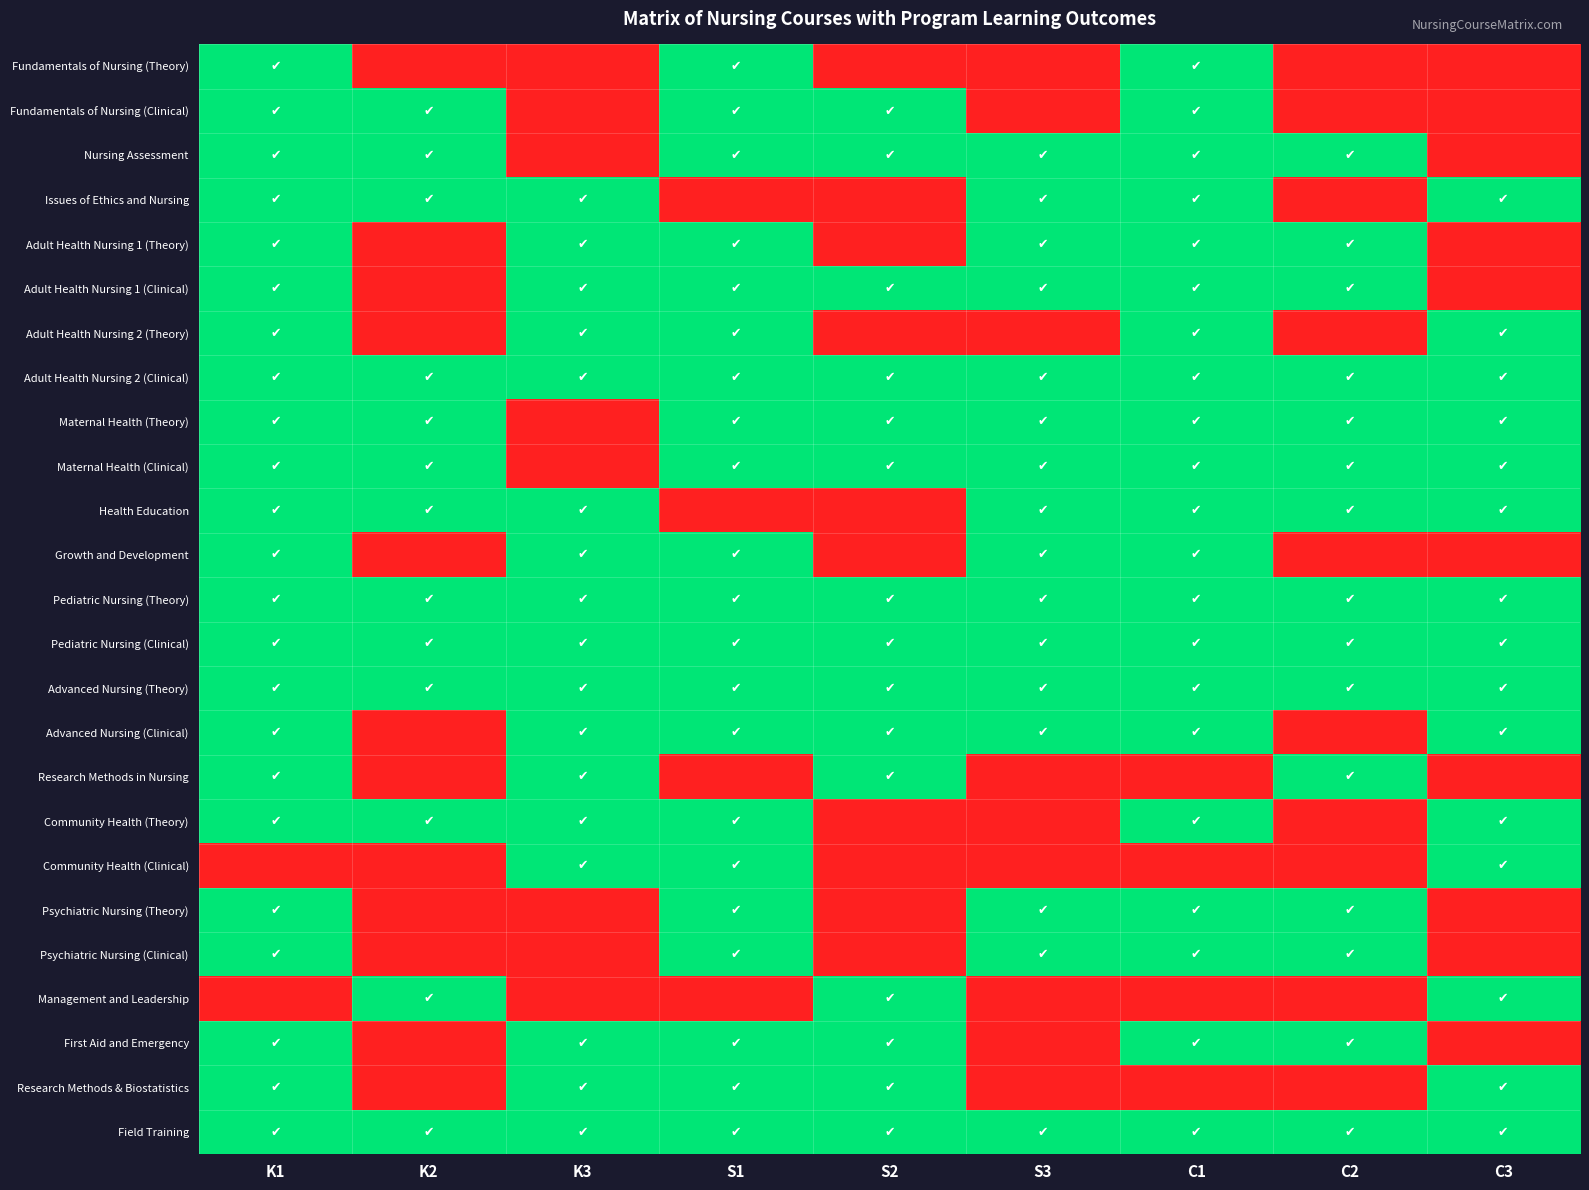

Reading right to left, extract all data points from this chart.

Fundamentals of Nursing (Theory): C3=0	C2=0	C1=1	S3=0	S2=0	S1=1	K3=0	K2=0	K1=1
Fundamentals of Nursing (Clinical): C3=0	C2=0	C1=1	S3=0	S2=1	S1=1	K3=0	K2=1	K1=1
Nursing Assessment: C3=0	C2=1	C1=1	S3=1	S2=1	S1=1	K3=0	K2=1	K1=1
Issues of Ethics and Nursing: C3=1	C2=0	C1=1	S3=1	S2=0	S1=0	K3=1	K2=1	K1=1
Adult Health Nursing 1 (Theory): C3=0	C2=1	C1=1	S3=1	S2=0	S1=1	K3=1	K2=0	K1=1
Adult Health Nursing 1 (Clinical): C3=0	C2=1	C1=1	S3=1	S2=1	S1=1	K3=1	K2=0	K1=1
Adult Health Nursing 2 (Theory): C3=1	C2=0	C1=1	S3=0	S2=0	S1=1	K3=1	K2=0	K1=1
Adult Health Nursing 2 (Clinical): C3=1	C2=1	C1=1	S3=1	S2=1	S1=1	K3=1	K2=1	K1=1
Maternal Health (Theory): C3=1	C2=1	C1=1	S3=1	S2=1	S1=1	K3=0	K2=1	K1=1
Maternal Health (Clinical): C3=1	C2=1	C1=1	S3=1	S2=1	S1=1	K3=0	K2=1	K1=1
Health Education: C3=1	C2=1	C1=1	S3=1	S2=0	S1=0	K3=1	K2=1	K1=1
Growth and Development: C3=0	C2=0	C1=1	S3=1	S2=0	S1=1	K3=1	K2=0	K1=1
Pediatric Nursing (Theory): C3=1	C2=1	C1=1	S3=1	S2=1	S1=1	K3=1	K2=1	K1=1
Pediatric Nursing (Clinical): C3=1	C2=1	C1=1	S3=1	S2=1	S1=1	K3=1	K2=1	K1=1
Advanced Nursing (Theory): C3=1	C2=1	C1=1	S3=1	S2=1	S1=1	K3=1	K2=1	K1=1
Advanced Nursing (Clinical): C3=1	C2=0	C1=1	S3=1	S2=1	S1=1	K3=1	K2=0	K1=1
Research Methods in Nursing: C3=0	C2=1	C1=0	S3=0	S2=1	S1=0	K3=1	K2=0	K1=1
Community Health (Theory): C3=1	C2=0	C1=1	S3=0	S2=0	S1=1	K3=1	K2=1	K1=1
Community Health (Clinical): C3=1	C2=0	C1=0	S3=0	S2=0	S1=1	K3=1	K2=0	K1=0
Psychiatric Nursing (Theory): C3=0	C2=1	C1=1	S3=1	S2=0	S1=1	K3=0	K2=0	K1=1
Psychiatric Nursing (Clinical): C3=0	C2=1	C1=1	S3=1	S2=0	S1=1	K3=0	K2=0	K1=1
Management and Leadership: C3=1	C2=0	C1=0	S3=0	S2=1	S1=0	K3=0	K2=1	K1=0
First Aid and Emergency: C3=0	C2=1	C1=1	S3=0	S2=1	S1=1	K3=1	K2=0	K1=1
Research Methods & Biostatistics: C3=1	C2=0	C1=0	S3=0	S2=1	S1=1	K3=1	K2=0	K1=1
Field Training: C3=1	C2=1	C1=1	S3=1	S2=1	S1=1	K3=1	K2=1	K1=1